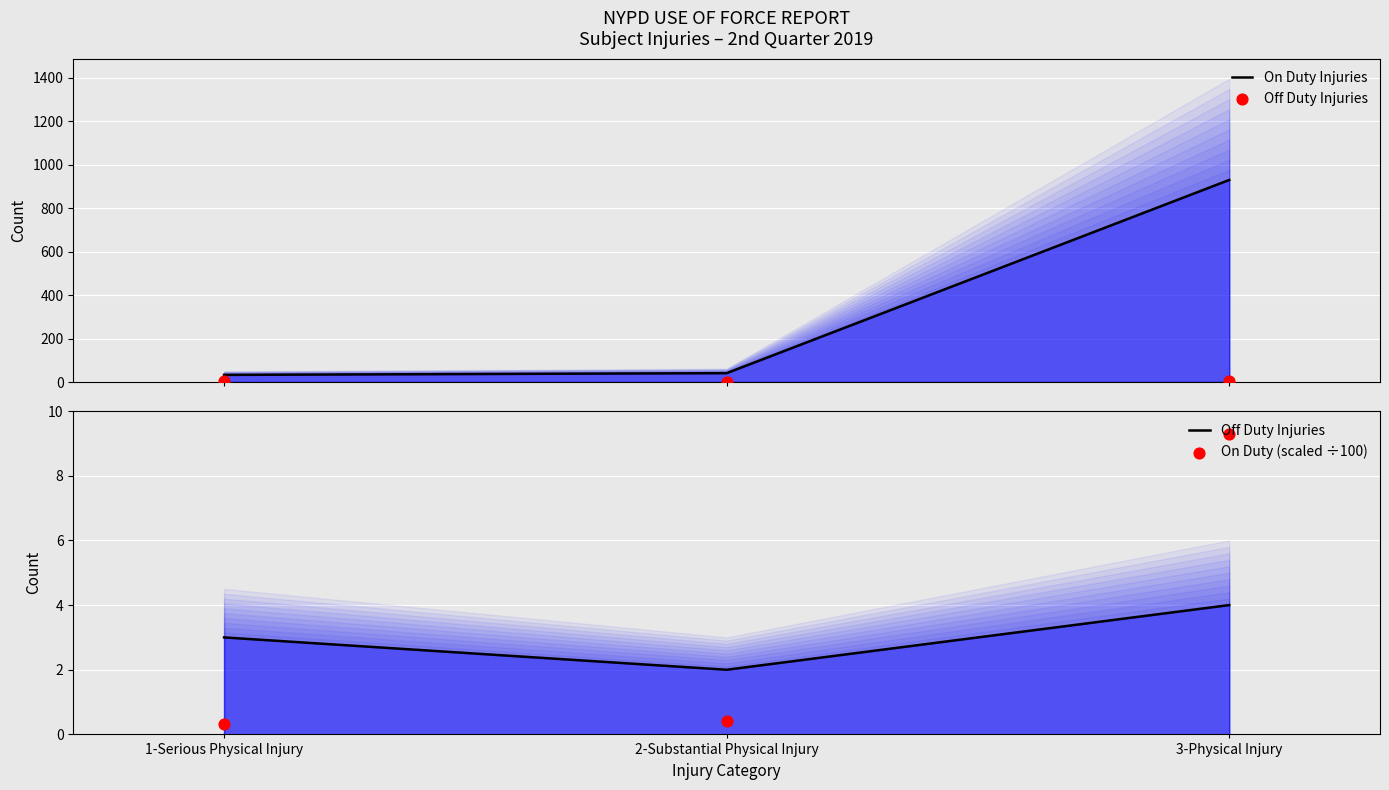

What are all the series names shown in the legend?

On Duty Injuries, Off Duty Injuries, On Duty (scaled ÷100)